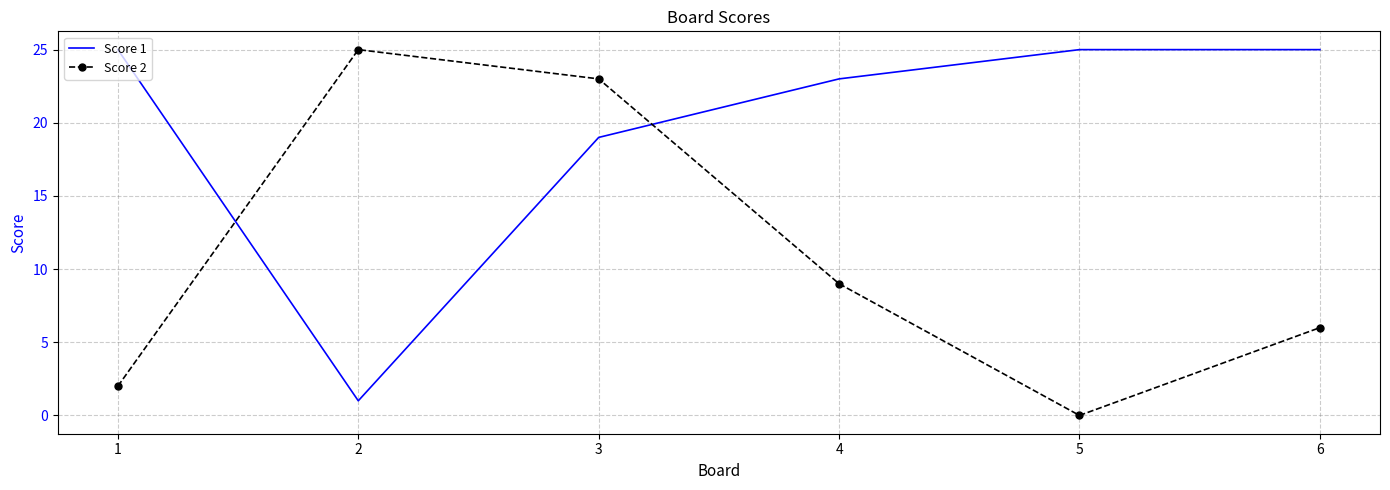

List the series in order of their overall mean, lowest first.

Score 2, Score 1